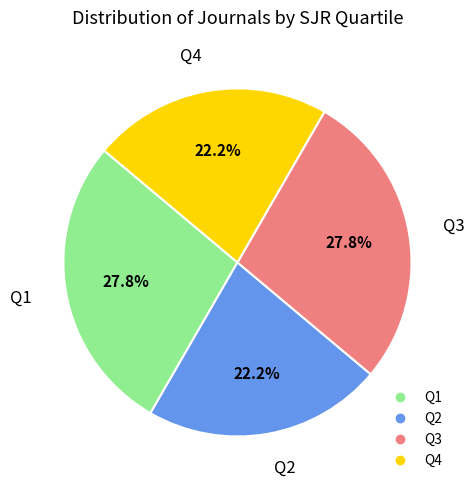

What is the total percentage of Q4 and Q3?

50.0%